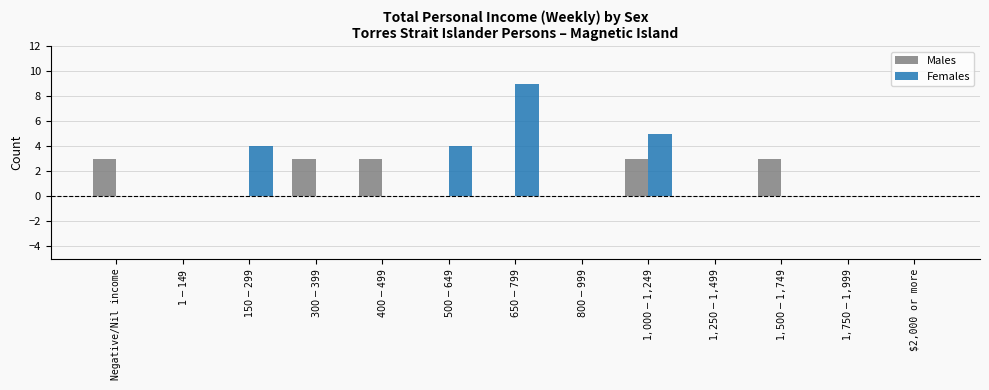

Reading left to right, list all the values displayed in this chart.

Males: 3	0	0	3	3	0	0	0	3	0	3	0	0
Females: 0	0	4	0	0	4	9	0	5	0	0	0	0